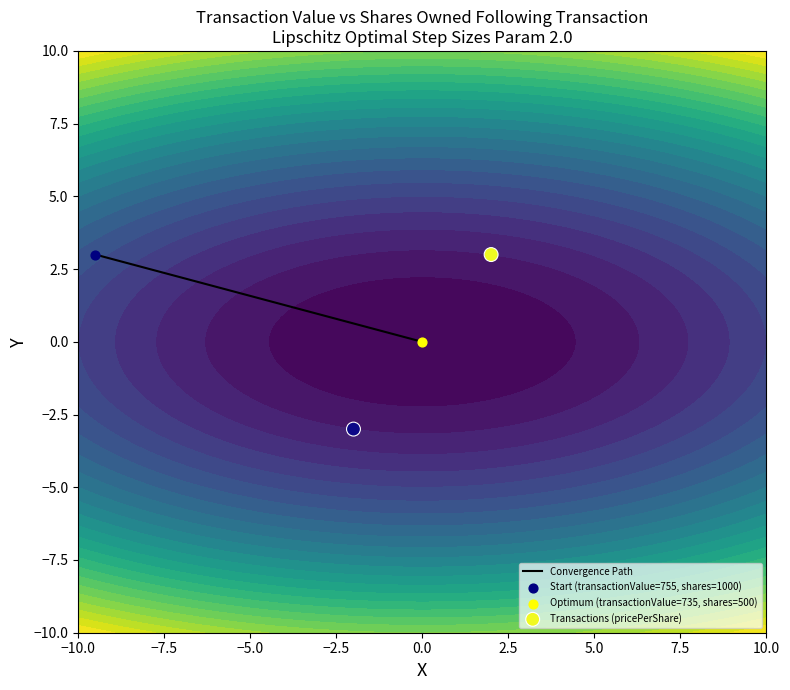

List the series in order of their peak value, lowest first.

Convergence Path, Transactions (pricePerShare)